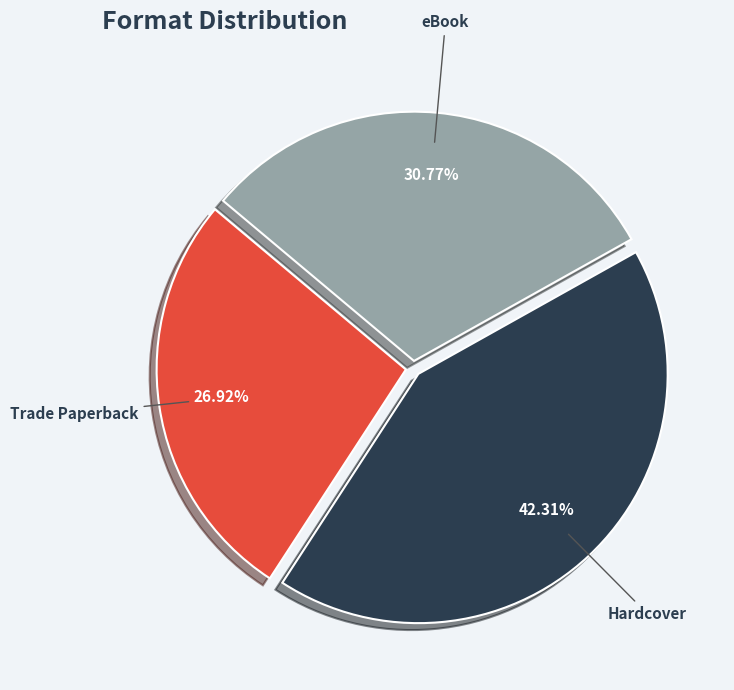

Is there a majority slice in this chart?

No